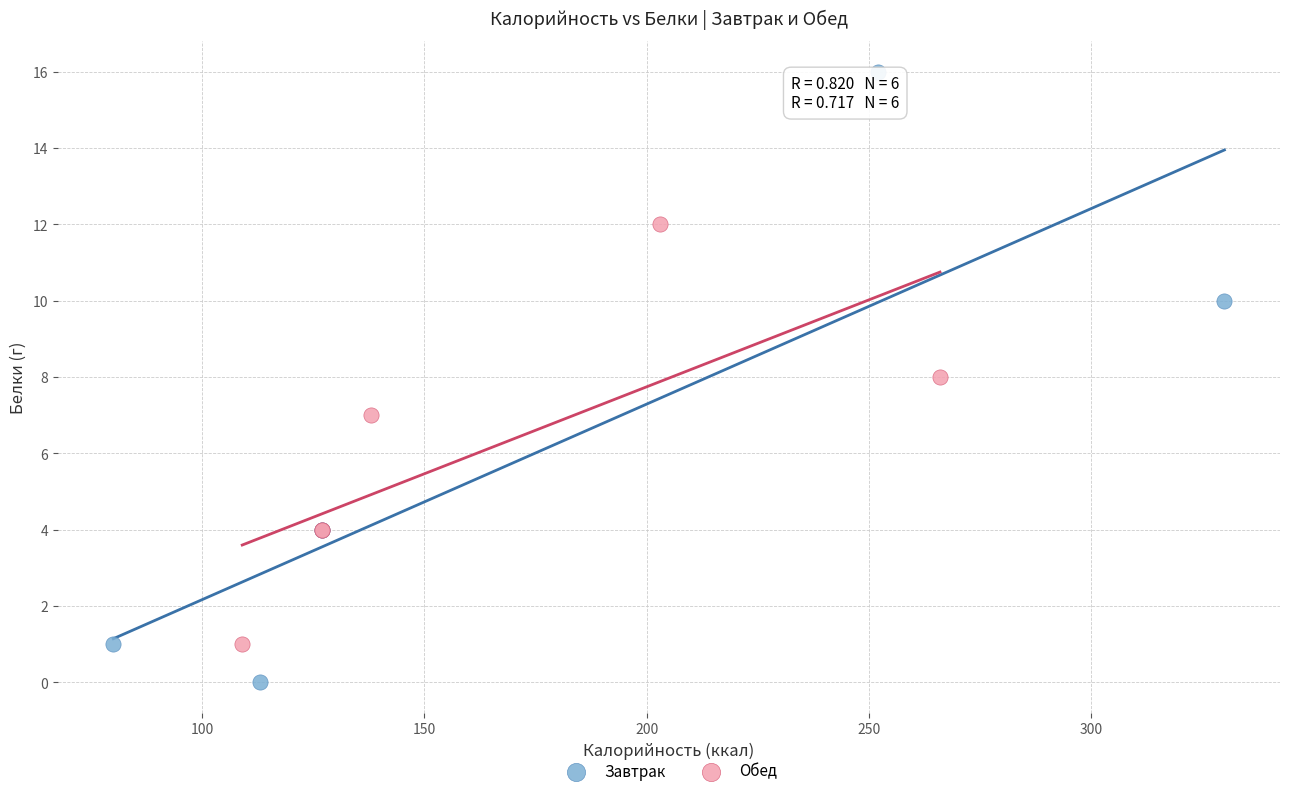

Which series reaches the maximum Y coordinate?

Завтрак